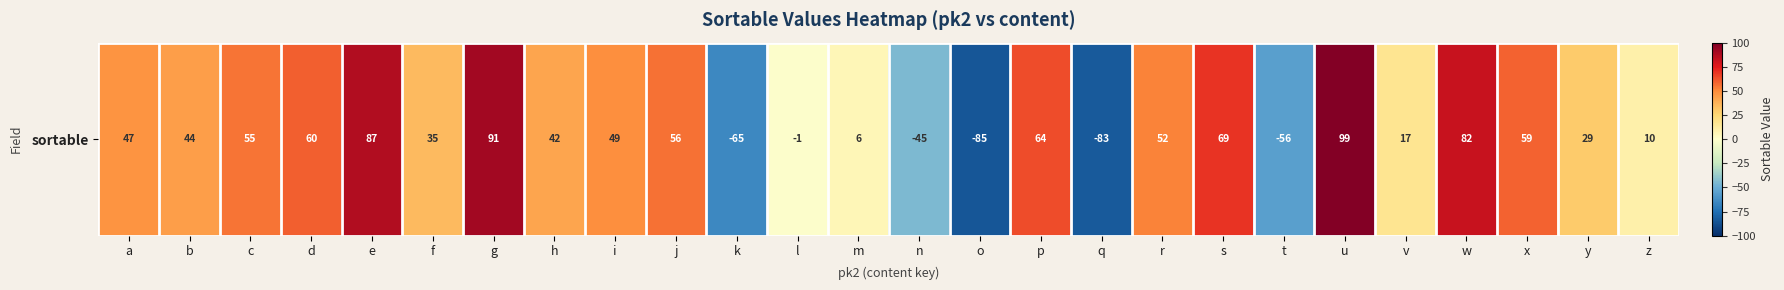

What is the difference between the values at k and g?

156